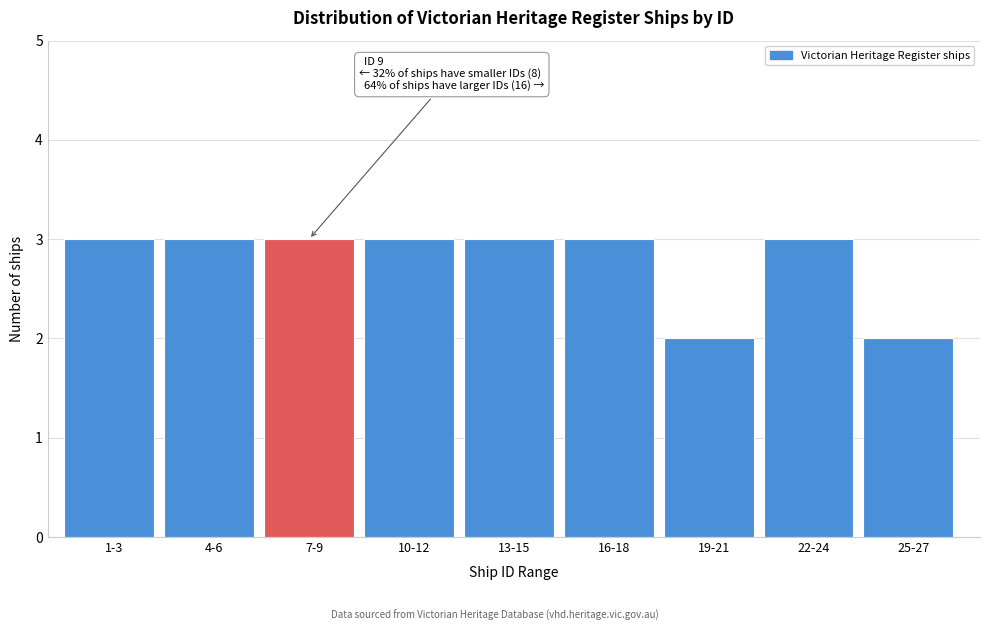

Reading left to right, what are all the values shown in this chart?

3	3	3	3	3	3	2	3	2